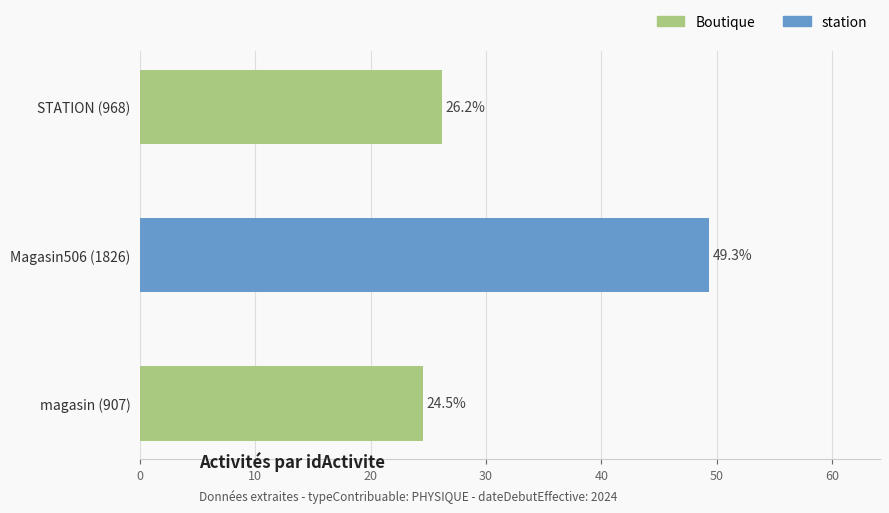

Count the number of values greater than 26.

2